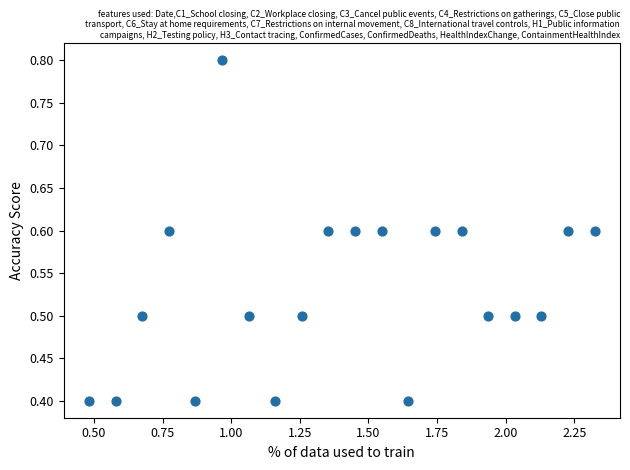

What is the range of X values (max minus min)?

1.8